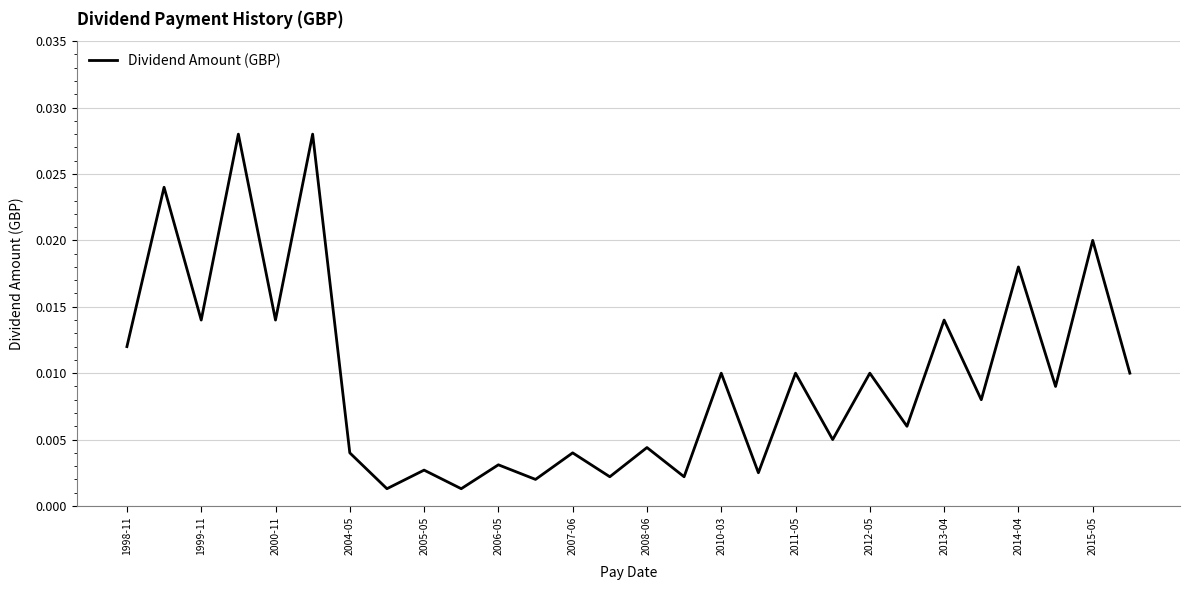

Which has a higher value, 1999-11 or 2011-05?

1999-11